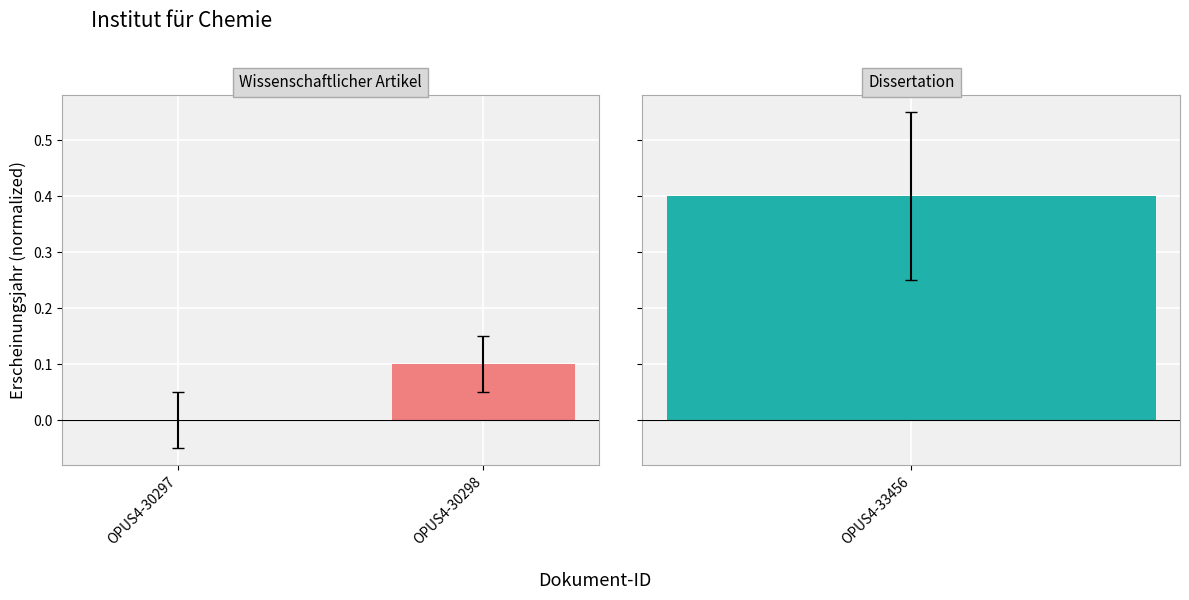

Between OPUS4-30297 and OPUS4-30298, which is larger?

OPUS4-30298